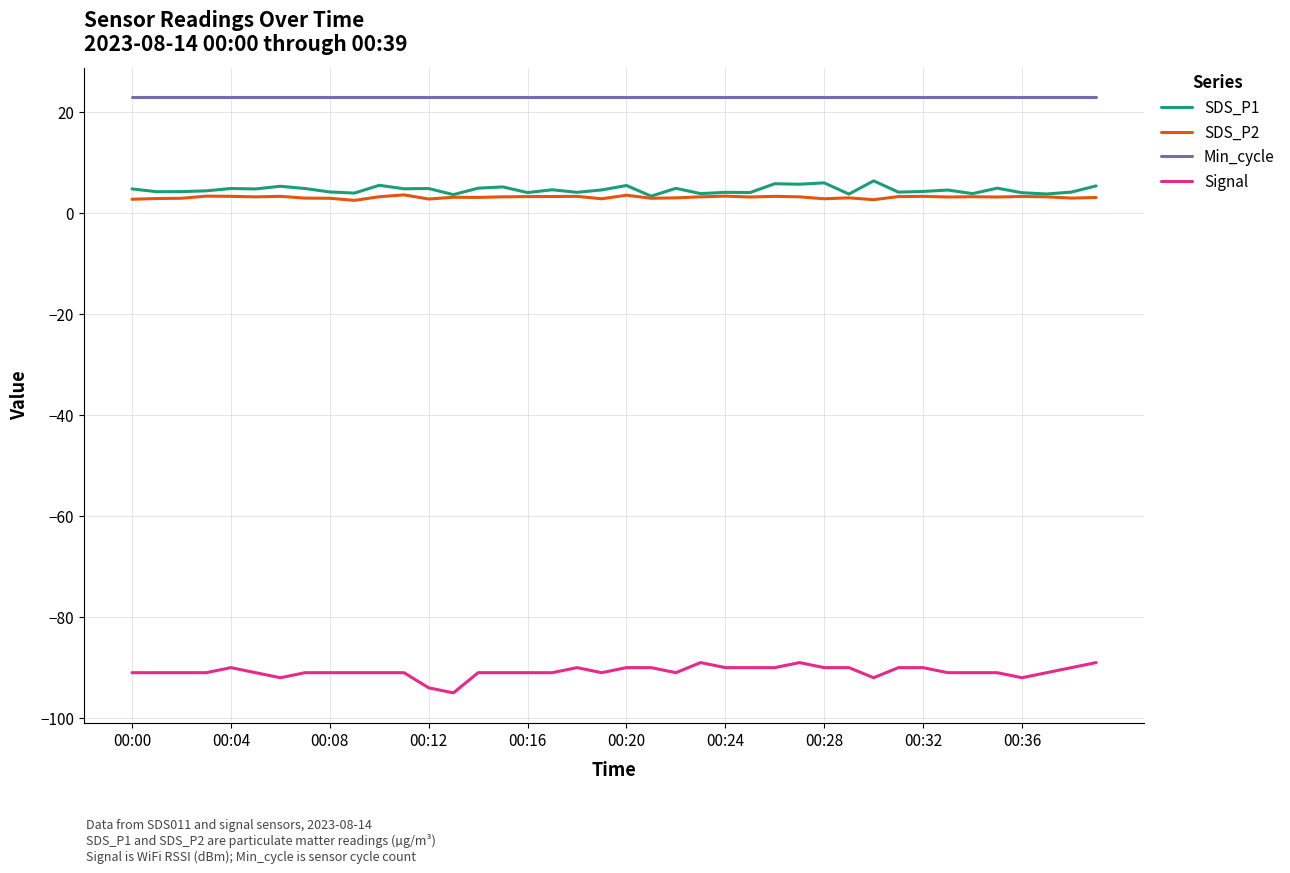

True or false: SDS_P1 and Signal cross at least once.

False